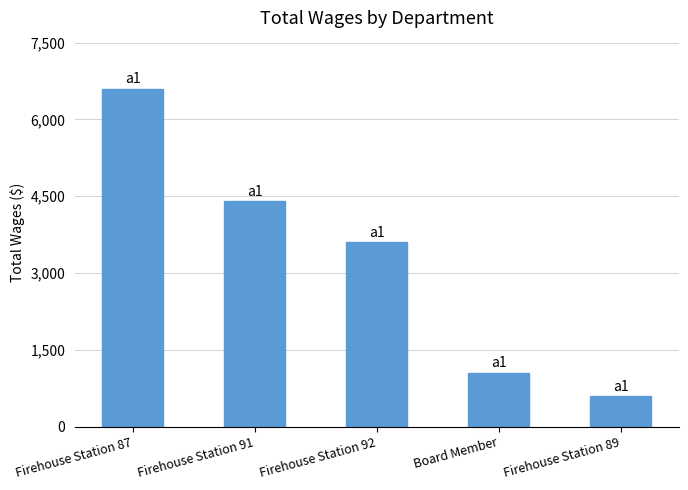

What is the approximate value at Firehouse Station 92?

3600